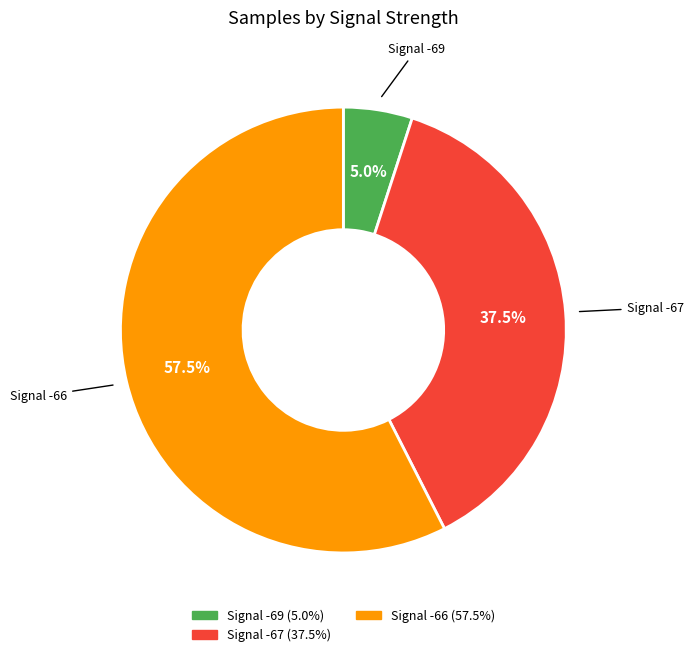

Does any single category account for the majority?

Yes